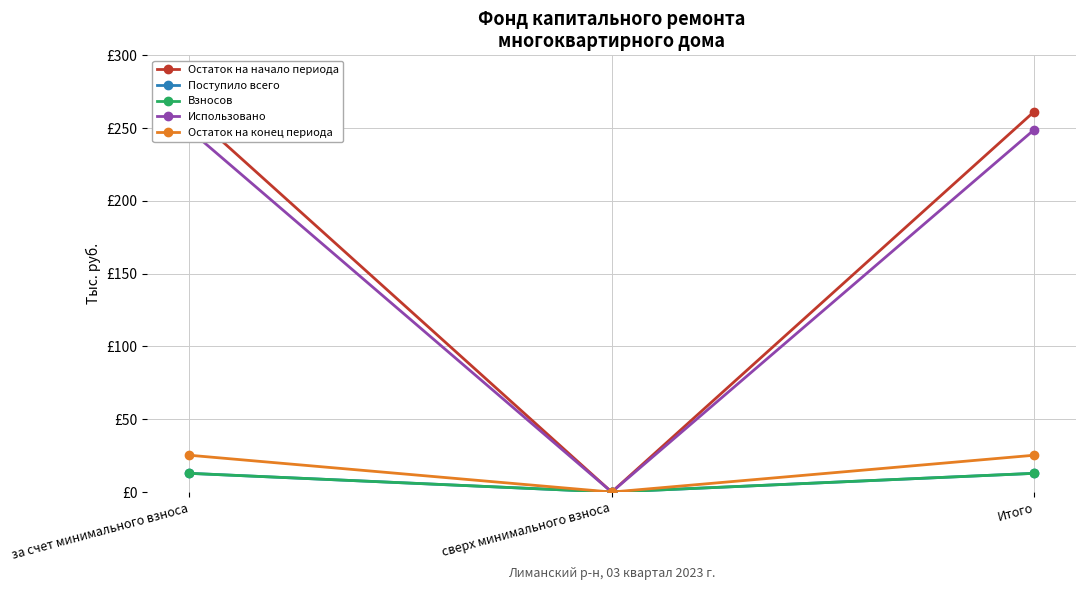

Reading left to right, transcribe all the data shown in this chart.

Остаток на начало периода: 261.4	0.0	261.4
Поступило всего: 12.9	0.0	12.9
Взносов: 12.9	0.0	12.9
Использовано: 248.9	0.0	248.9
Остаток на конец периода: 25.3	0.0	25.3